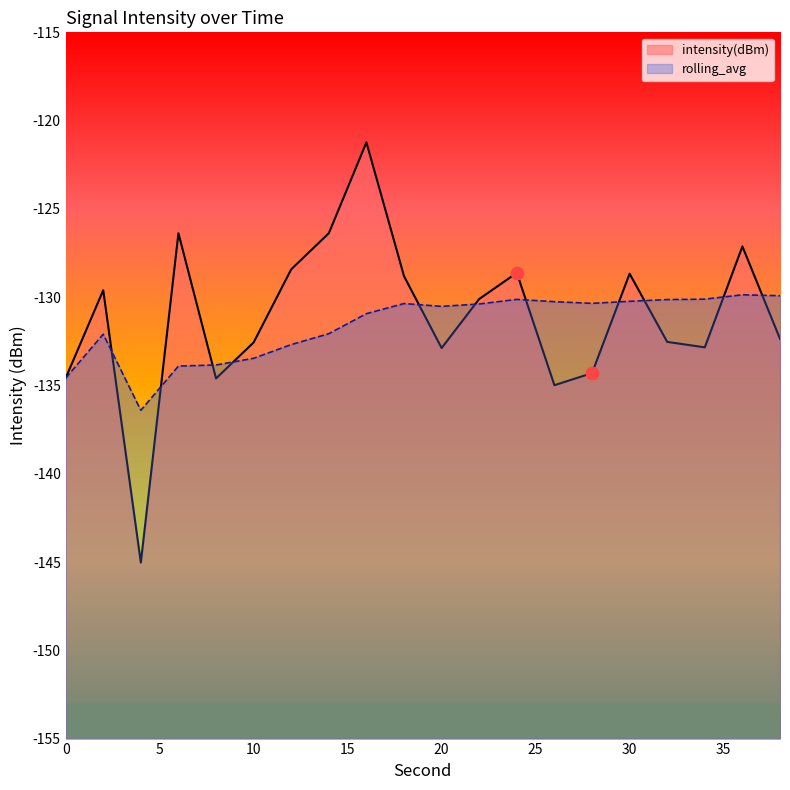

At how many categories does at least one series exceed -144?

20